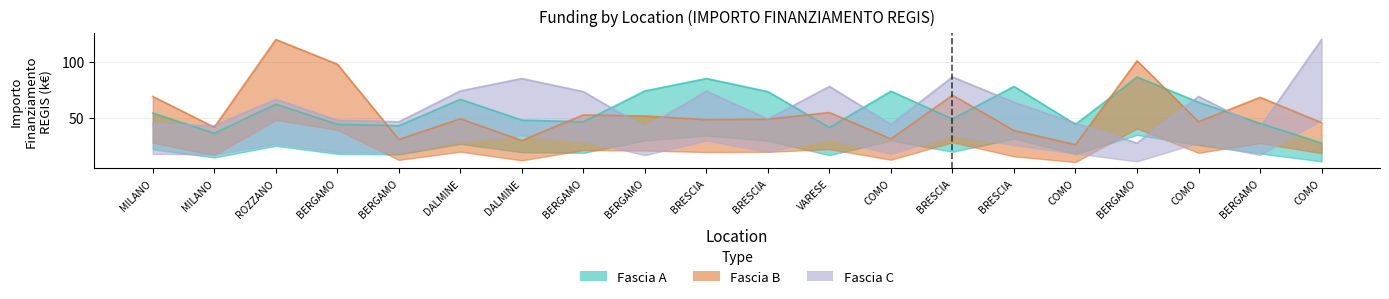

Is it true that Fascia C equals 73.6 at BRESCIA?

True